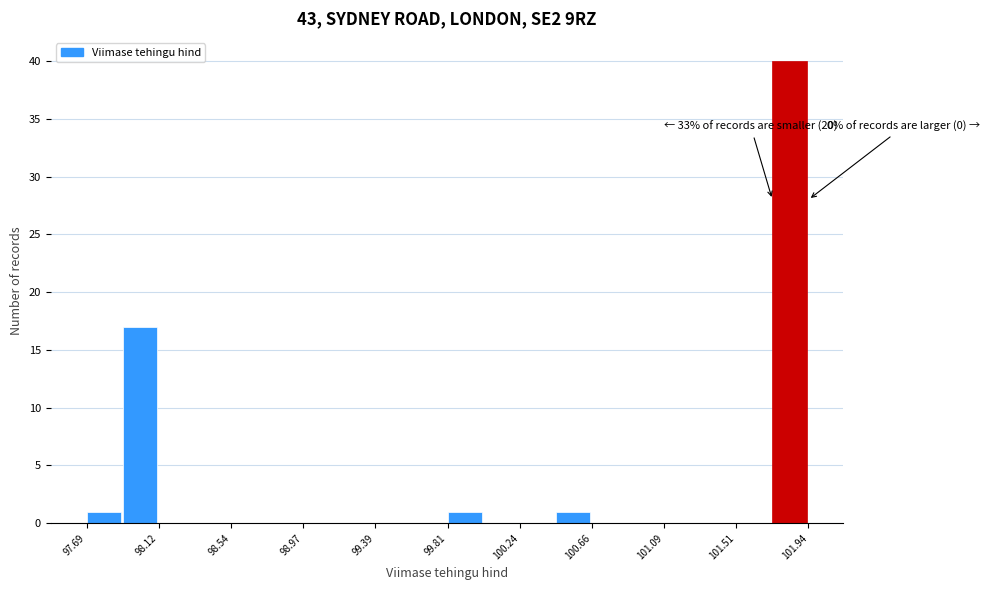

Over which range of the x-axis is the bar tallest?

101.70 to 101.95